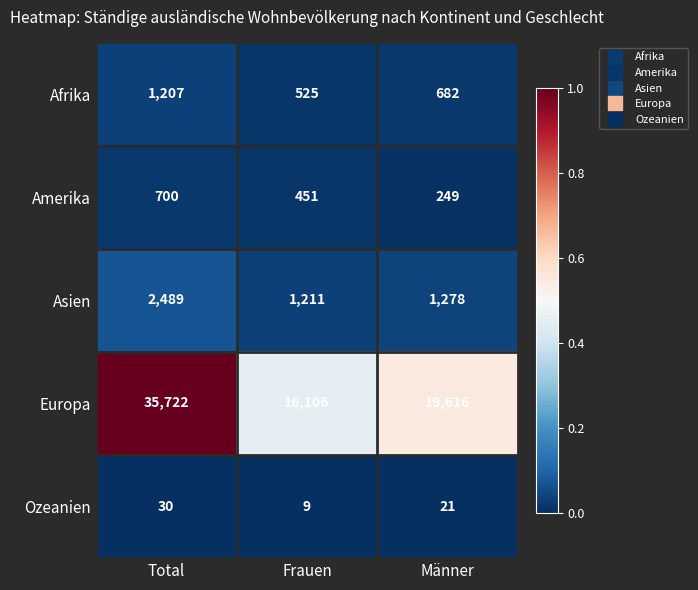

Count the Afrika values in the range 525 to 1207.

3